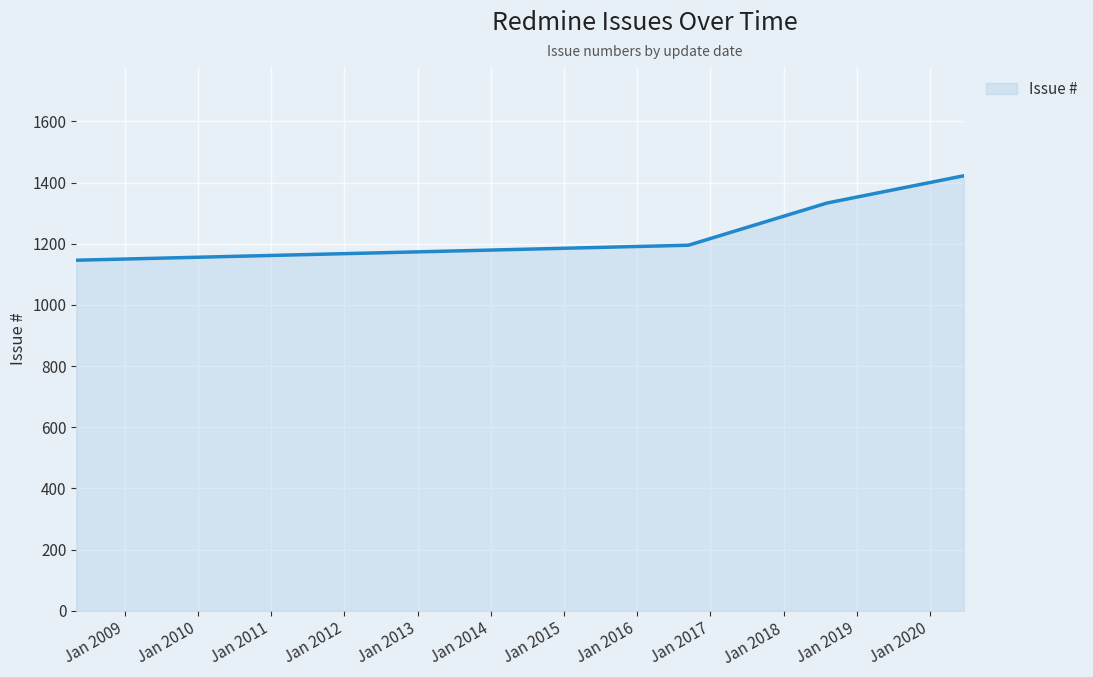

How many values are between 1195 and 1422?

3